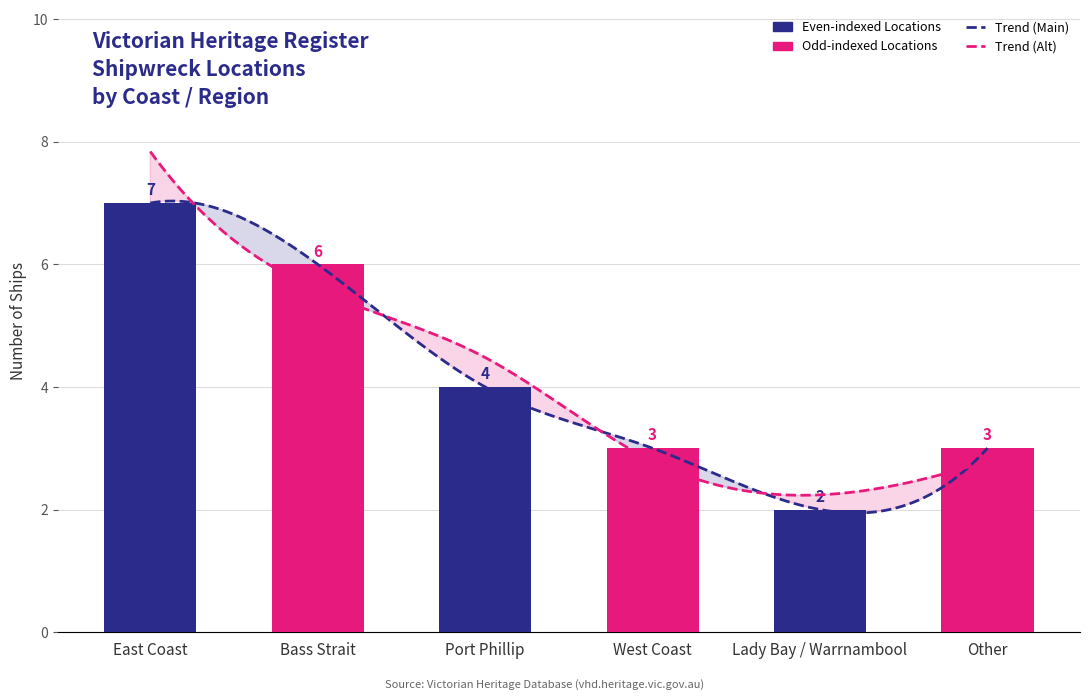

What is the sum of all values?

25